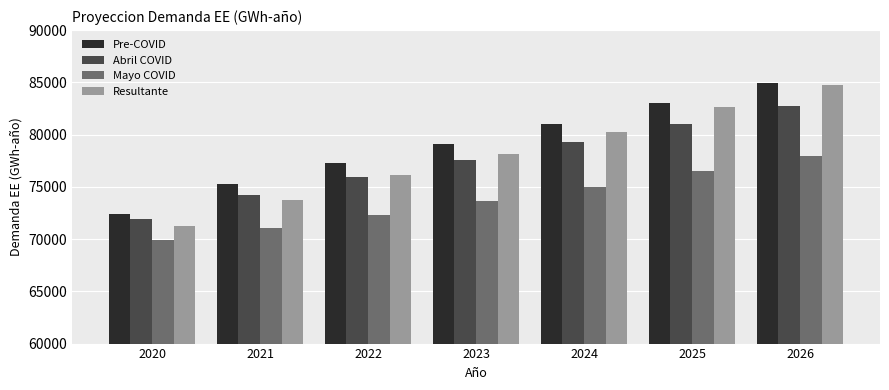

Reading left to right, extract all data points from this chart.

Pre-COVID: 72372.7	75230.3	77249.9	79102.8	81008.5	83009.5	84974.9
Abril COVID: 71898.7	74190.8	75944.1	77583.6	79254.3	81009.7	82725.8
Mayo COVID: 69873.9	71069.3	72326.0	73648.3	75011.0	76502.3	77973.4
Resultante: 71234.0	73738.7	76095.3	78129.5	80270.1	82609.5	84750.0